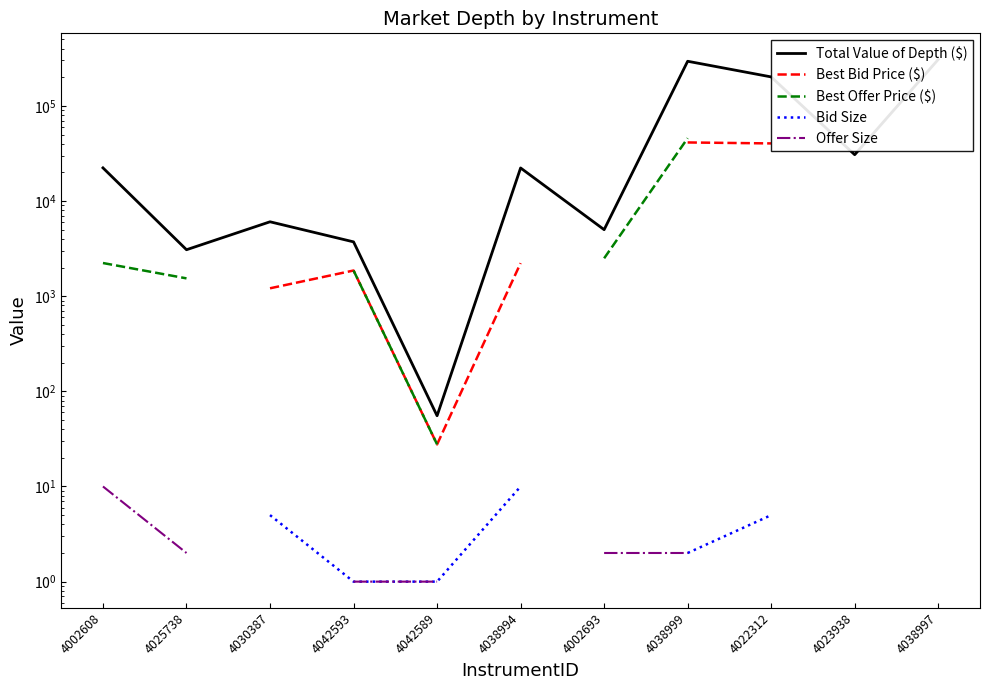

How many values in Best Bid Price ($) are above zero?

7